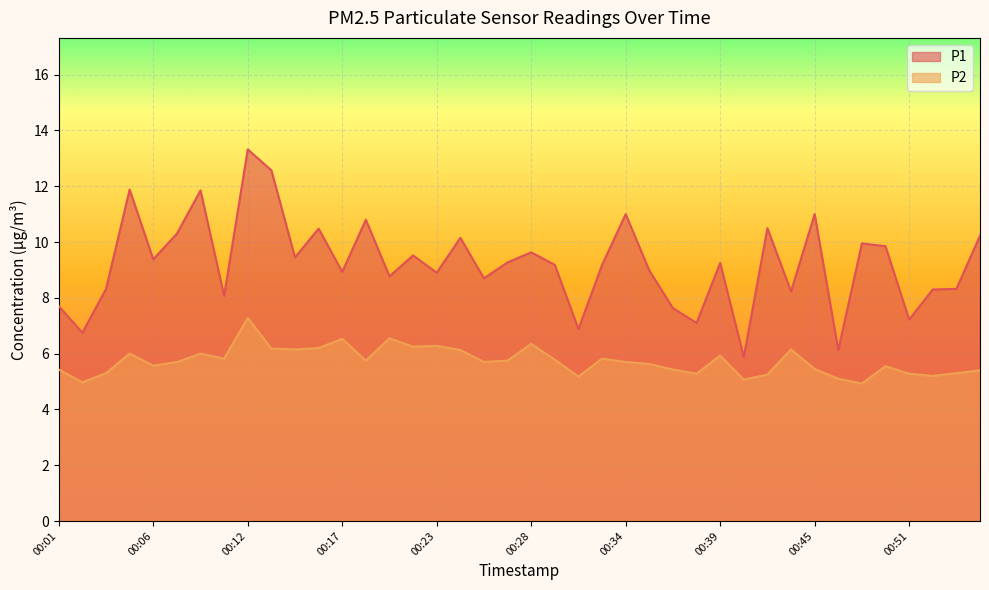

Where does the P2 series first go above 5?

00:01